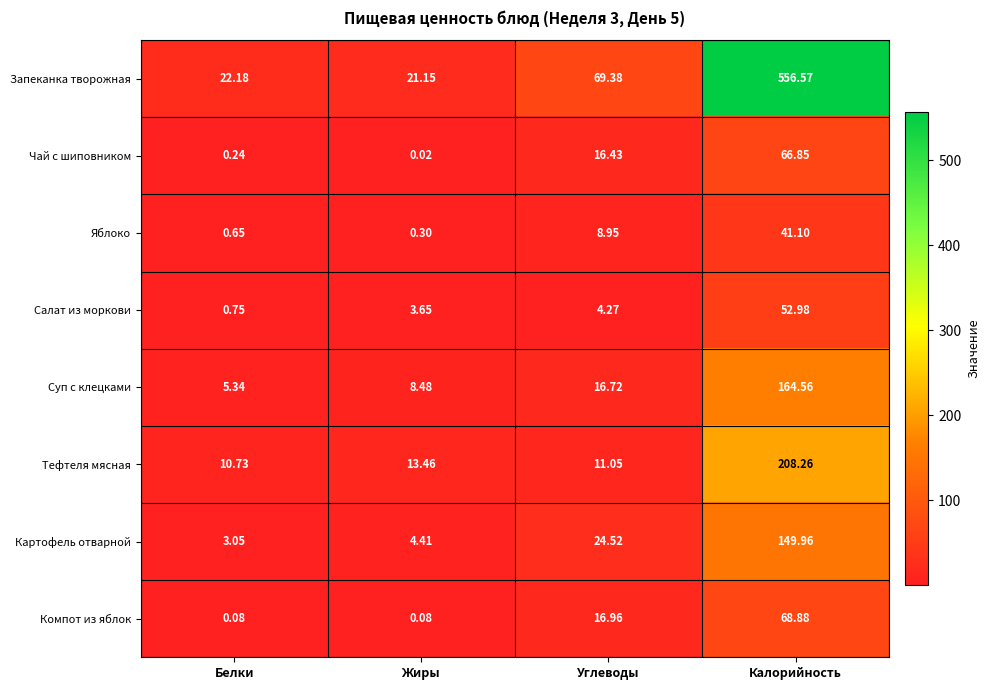

What is the total value across all series at Белки?

43.0